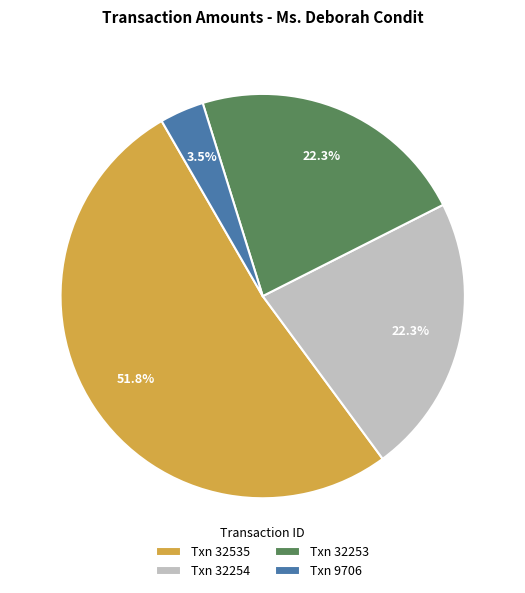

What is the majority slice?

Txn 32535